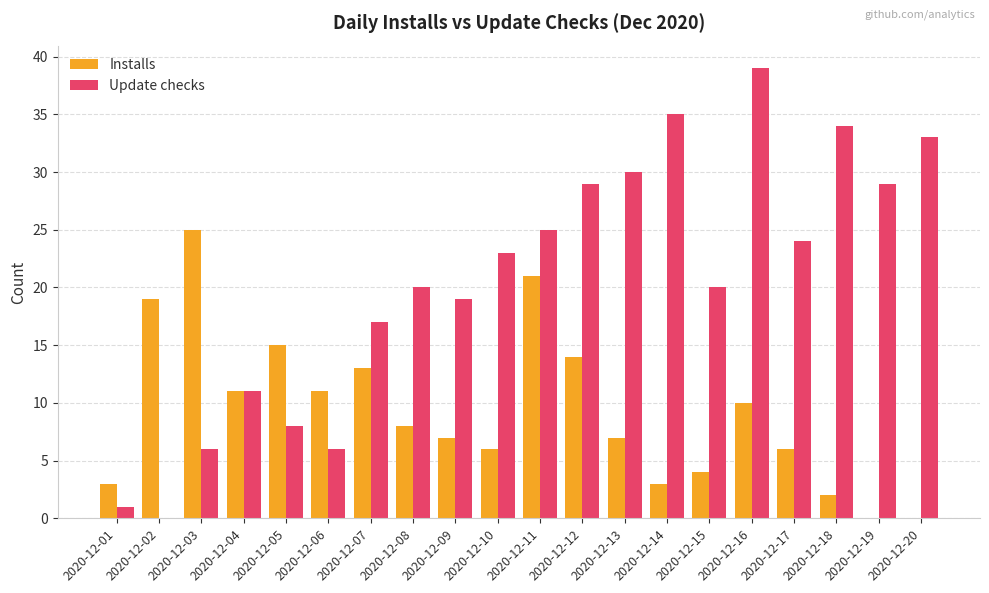

Is the value of Update checks at 2020-12-01 greater than the value of Installs at 2020-12-08?

No